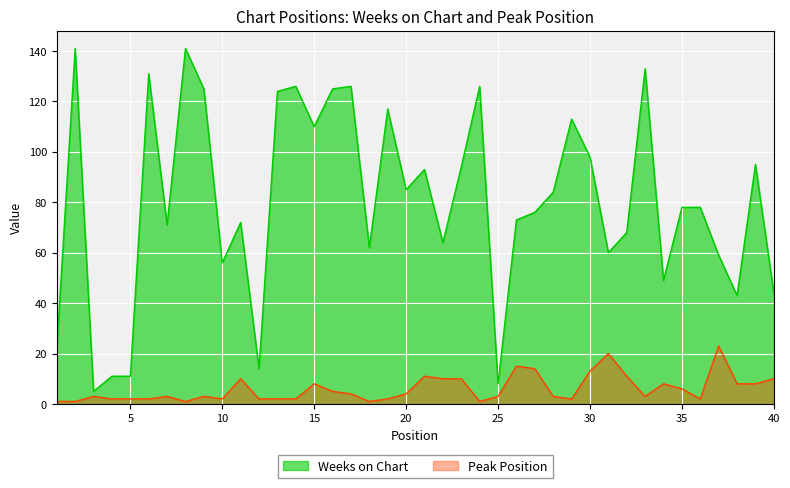

What is the average value of the Peak Position series?

6